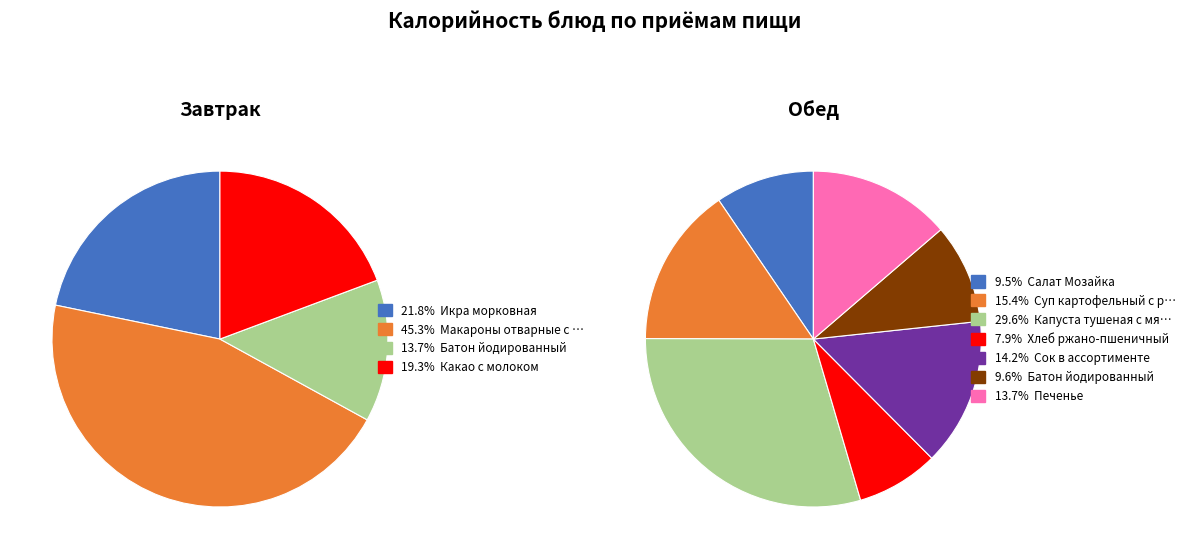

Is it true that Капуста тушеная с мясом птицы is 4% of the pie?

False